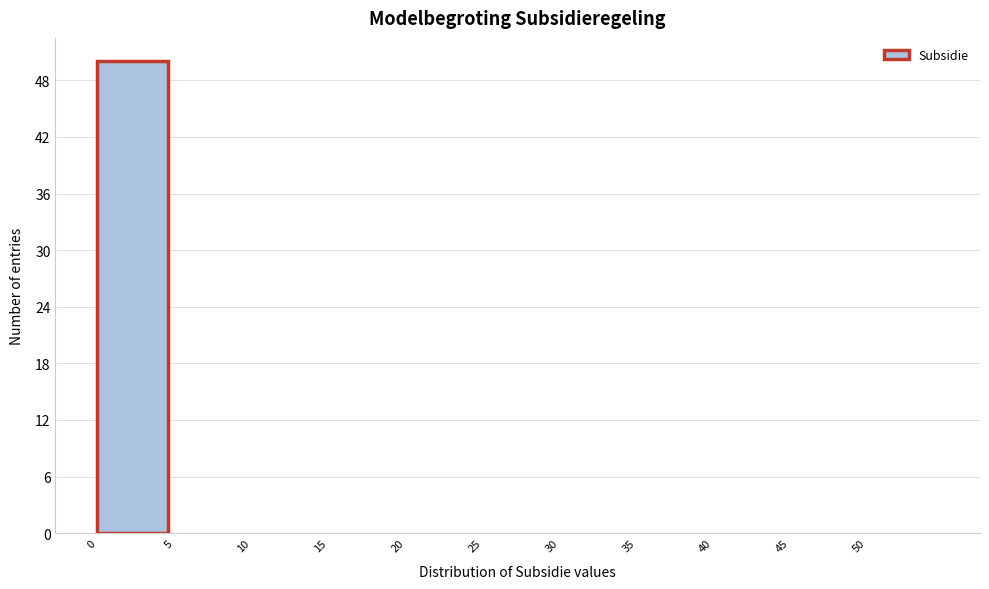

Reading left to right, list every bar in this chart as the range it spans on the x-axis followed by its height. The values are not printed on the chart, so give them approximately, as read against the axis.

0 to 5: 50
5 to 10: 0
10 to 15: 0
15 to 20: 0
20 to 25: 0
25 to 30: 0
30 to 35: 0
35 to 40: 0
40 to 45: 0
45 to 50: 0
50 to 55: 0